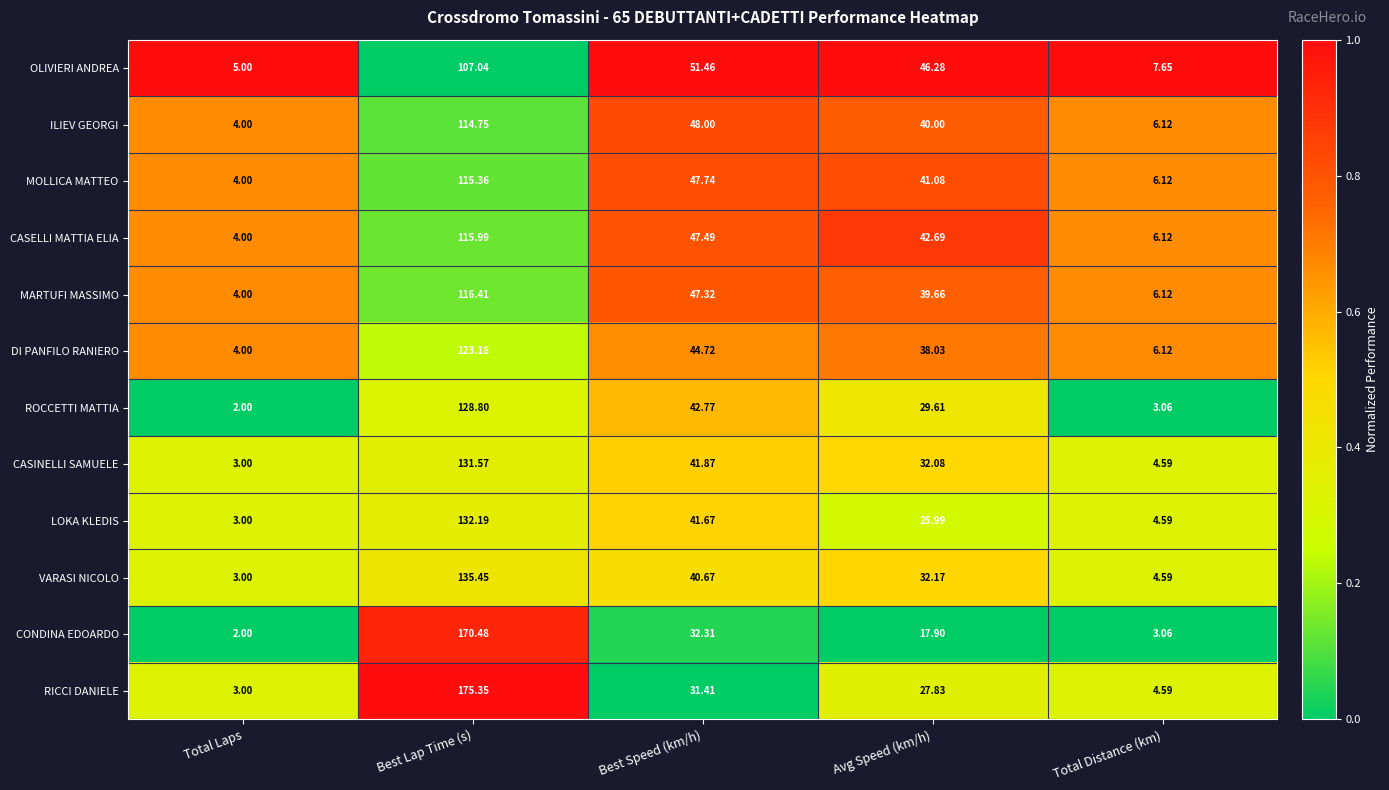

At which label does LOKA KLEDIS reach its minimum?

Total Laps